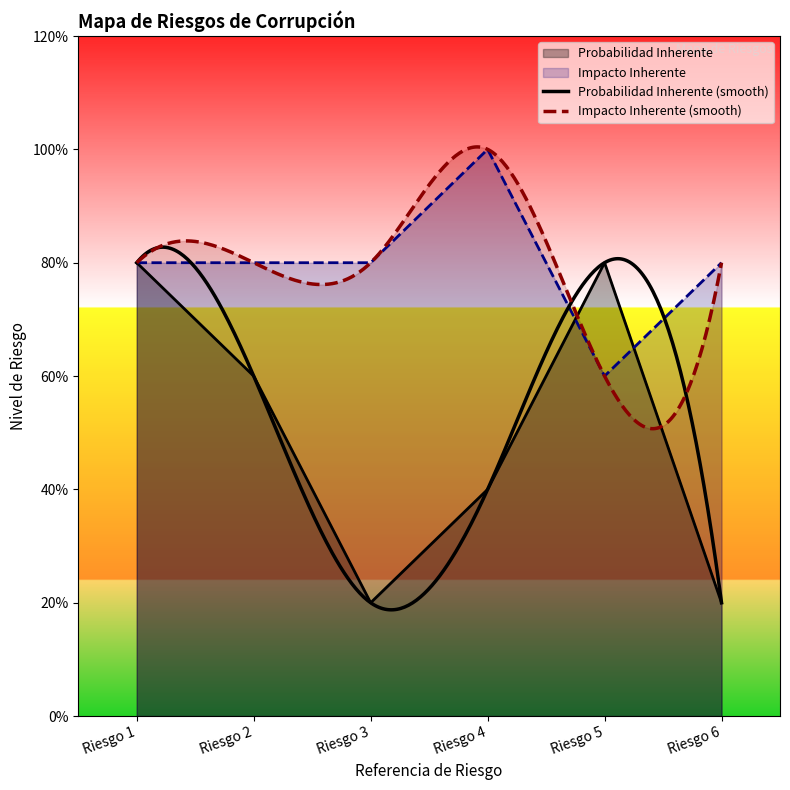

What is the difference between the Probabilidad Inherente values at Riesgo 5 and Riesgo 4?

0.4